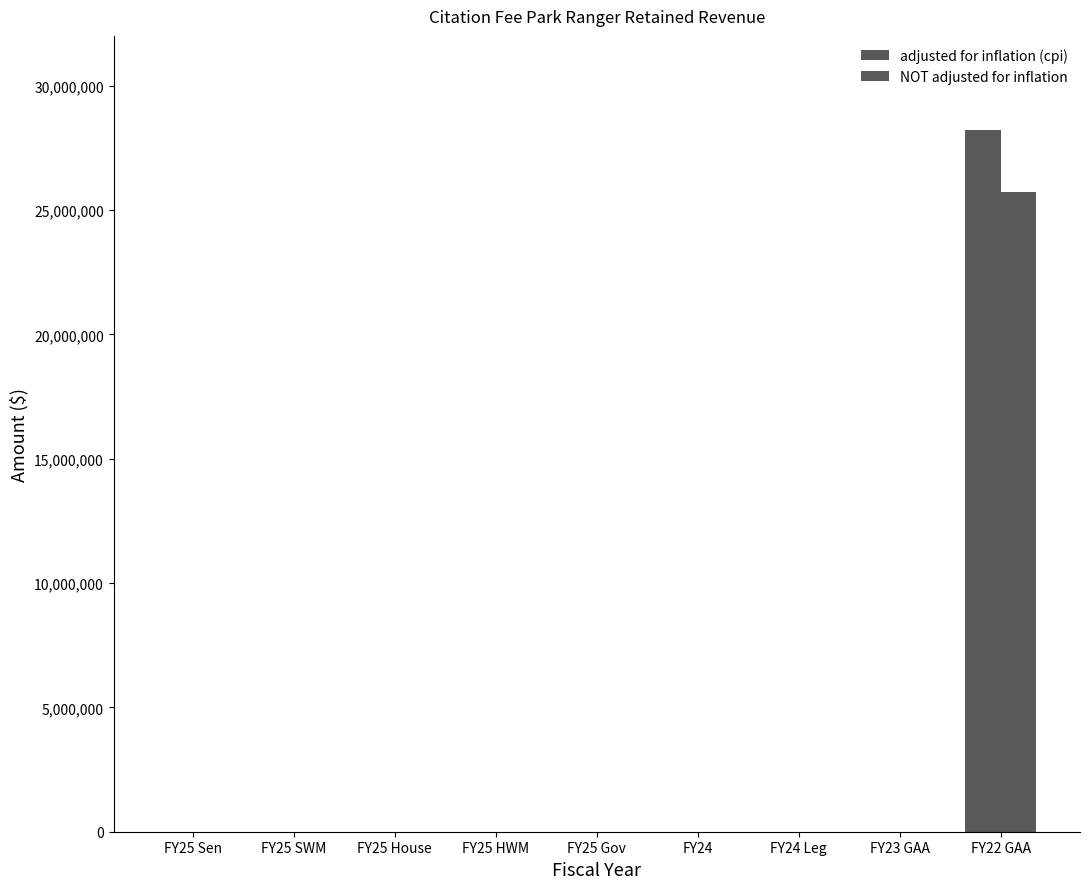

How many values in the adjusted for inflation (cpi) series exceed 0?

1